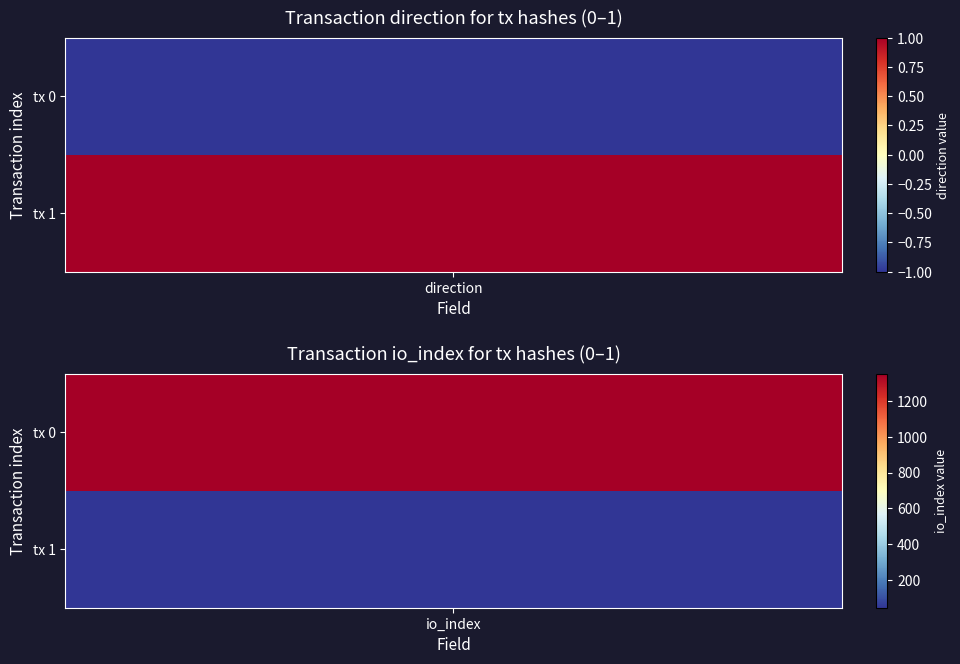

At how many categories does at least one series exceed 122?

1